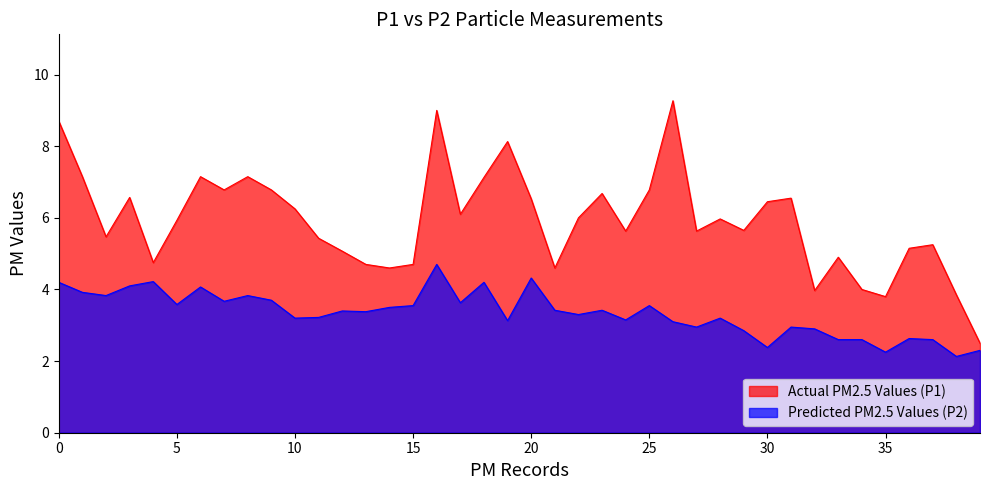

Between 10 and 29, which series saw the biggest shift?

P1